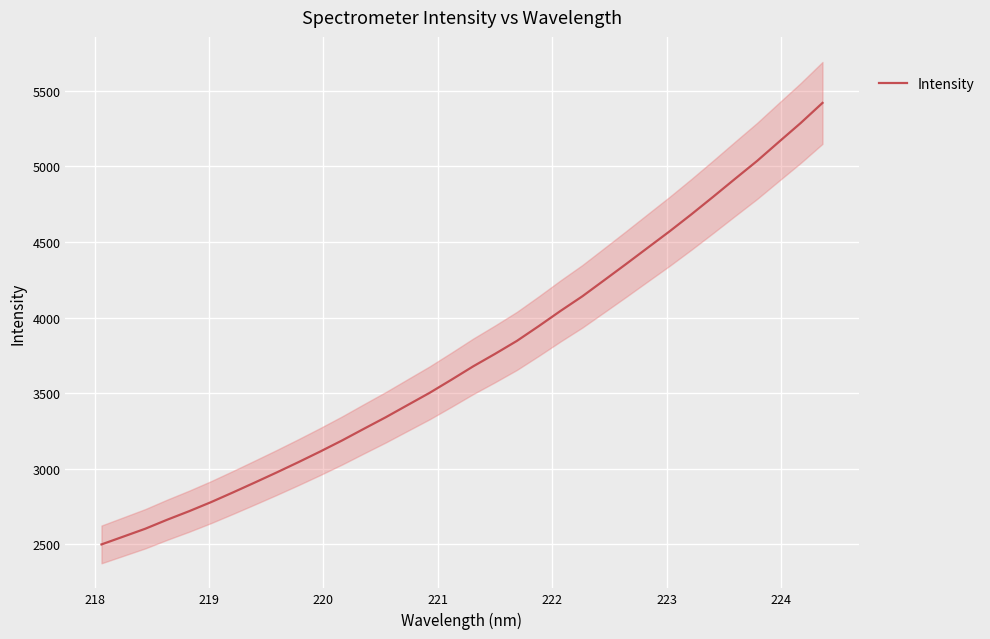

Does the chart display data point markers on the line(s)?

No